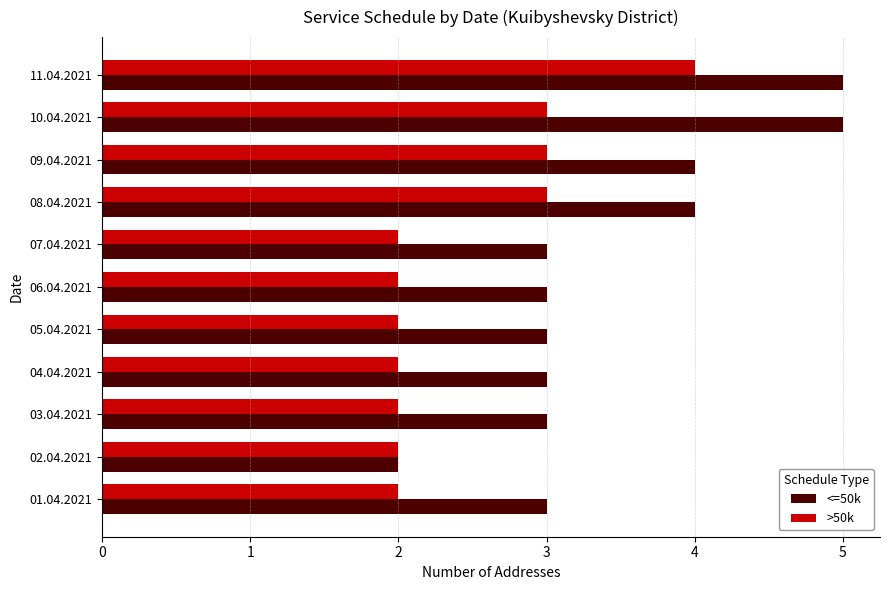

Which series has the widest spread of values?

<=50k